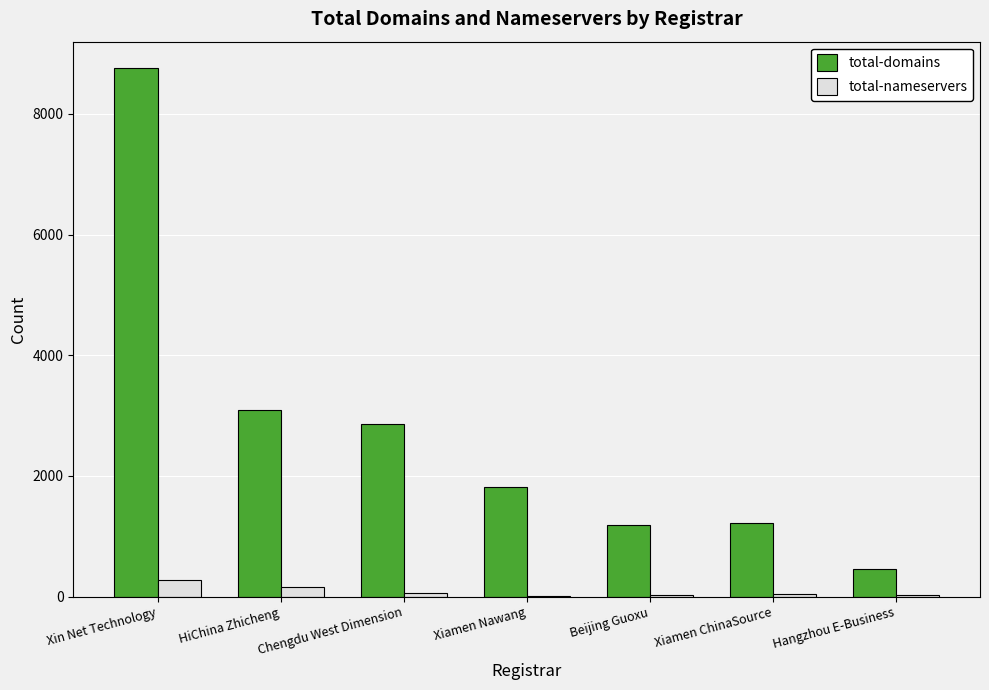

Between Xiamen Nawang and Hangzhou E-Business, which series saw the biggest shift?

total-domains